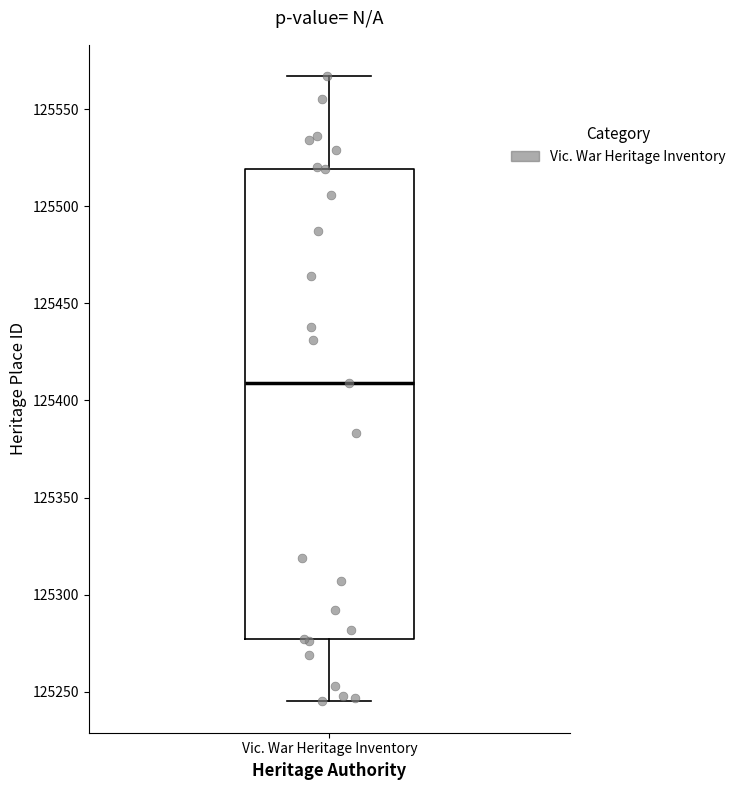

Where does the median line of the box for Vic. War Heritage Inventory sit on the y-axis? The values are not printed on the chart, so give them approximately, as read against the axis.

125410